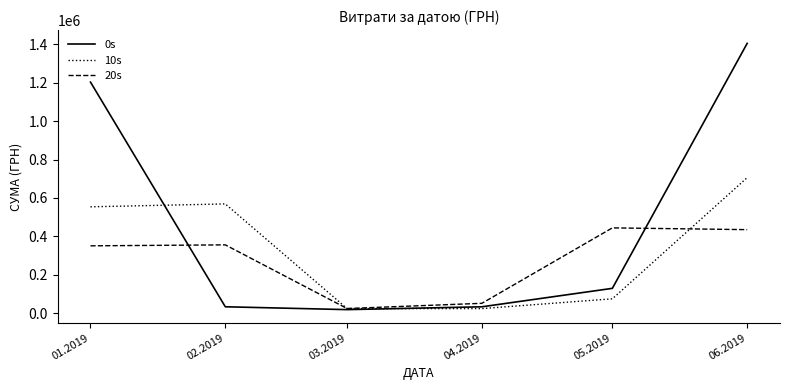

The value of 10s at 02.2019 is 376388.5. True or false?

False